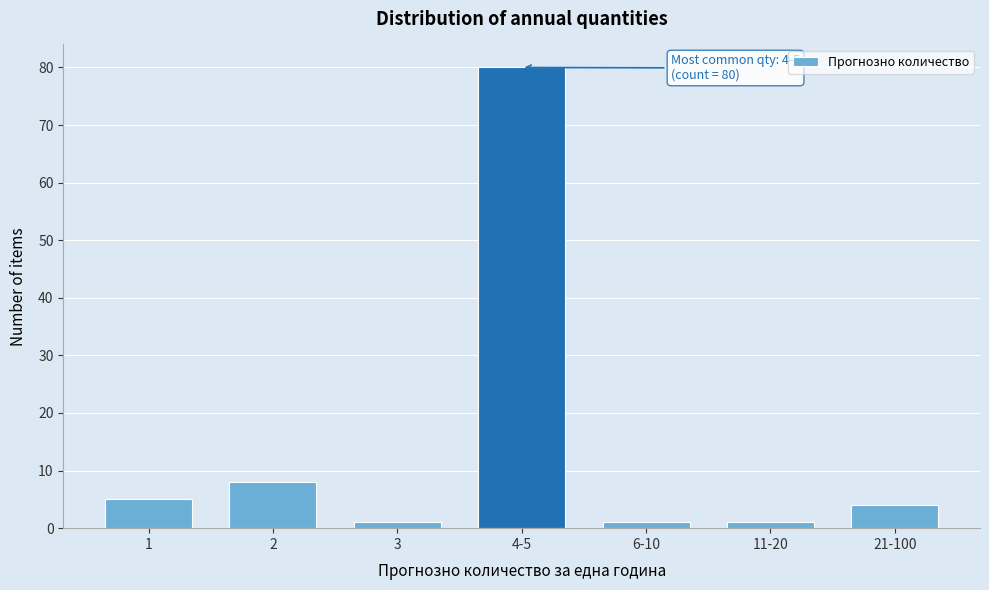

Reading right to left, extract all data points from this chart.

21-100=4	11-20=1	6-10=1	4-5=80	3=1	2=8	1=5